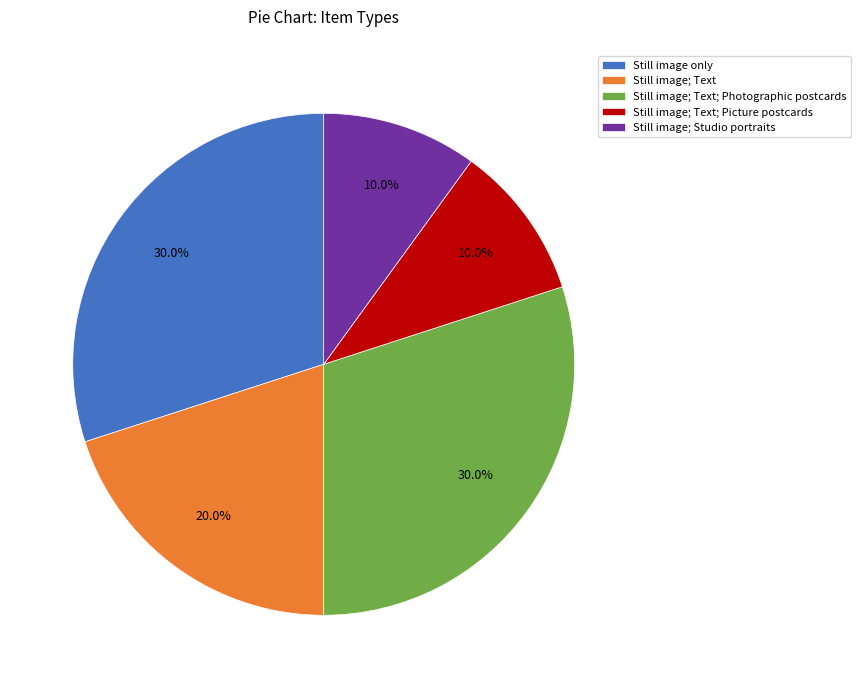

Does Still image; Text account for over 50% of the chart?

No